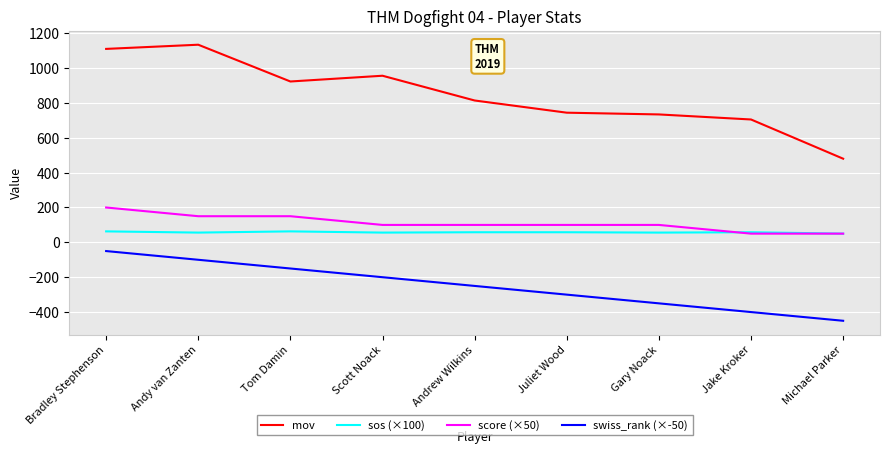

Where does the sos (×100) series first go above 57?

Bradley Stephenson